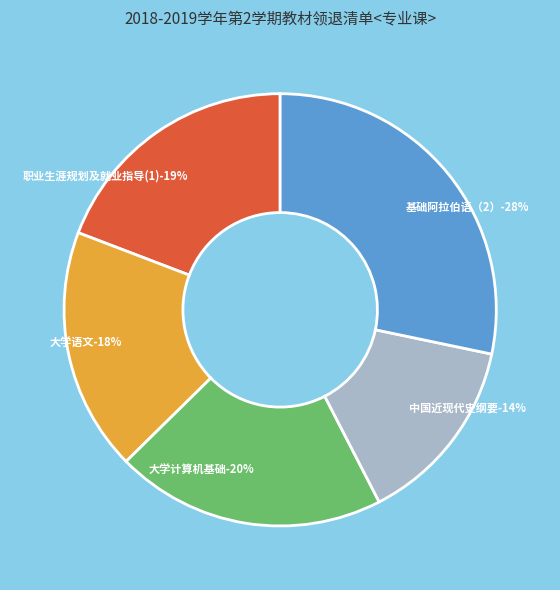

What percentage is the 中国近现代史纲要 slice, to the nearest percent?

14%